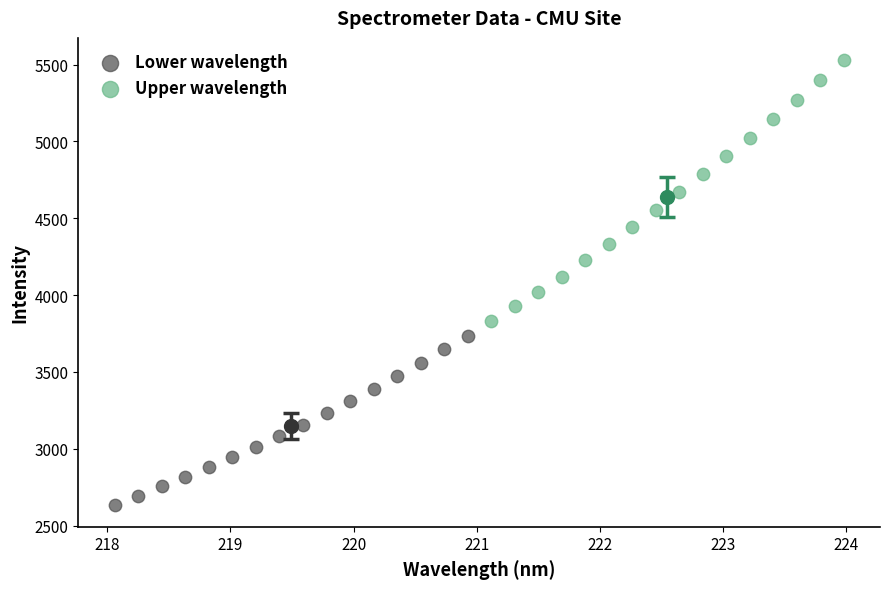

Which series has the widest spread of Y values?

Upper wavelength